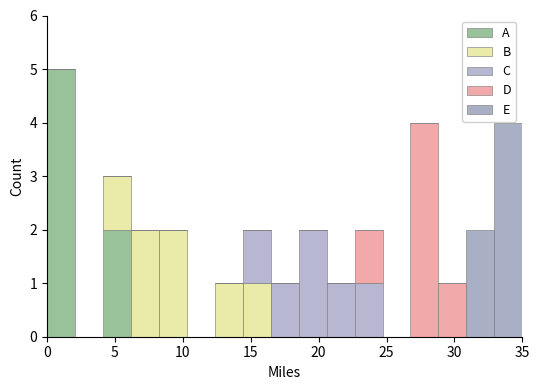

Which range on the x-axis has the tallest stacked bar (by total height)?

0.0 to 2.0